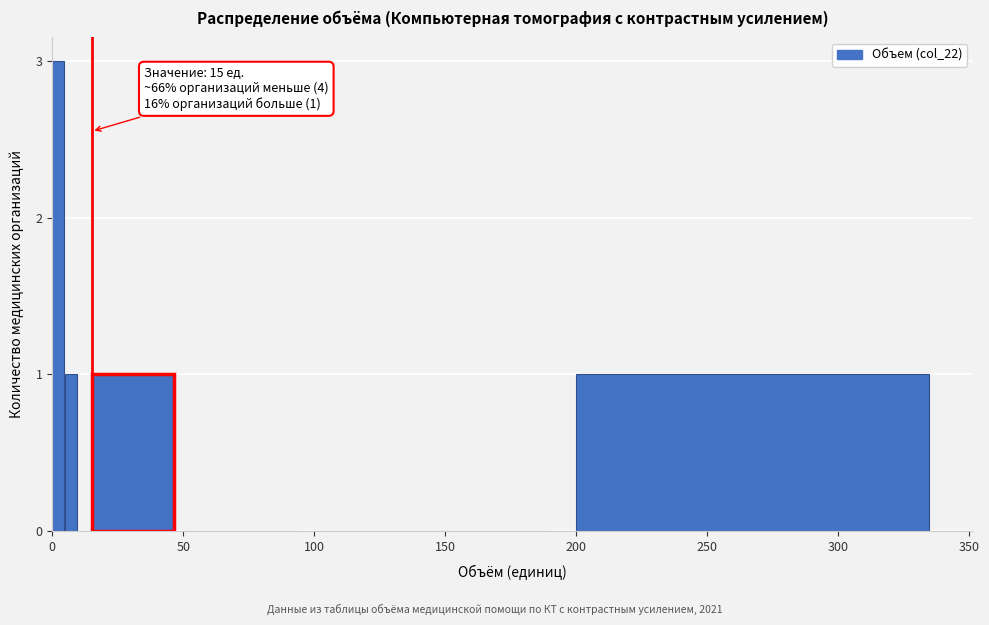

Read against the x-axis, roughly where is the centre of the tallest bar?

0